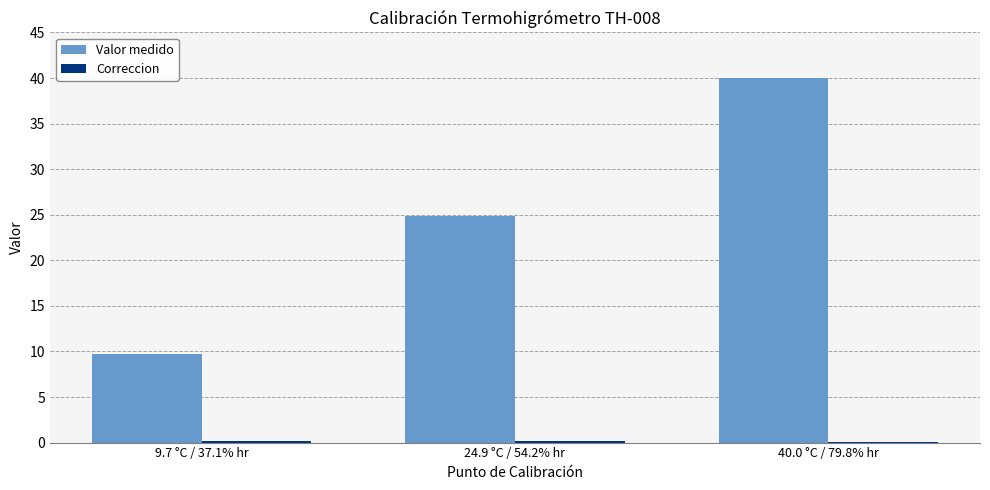

Which series has the widest spread of values?

Valor medido